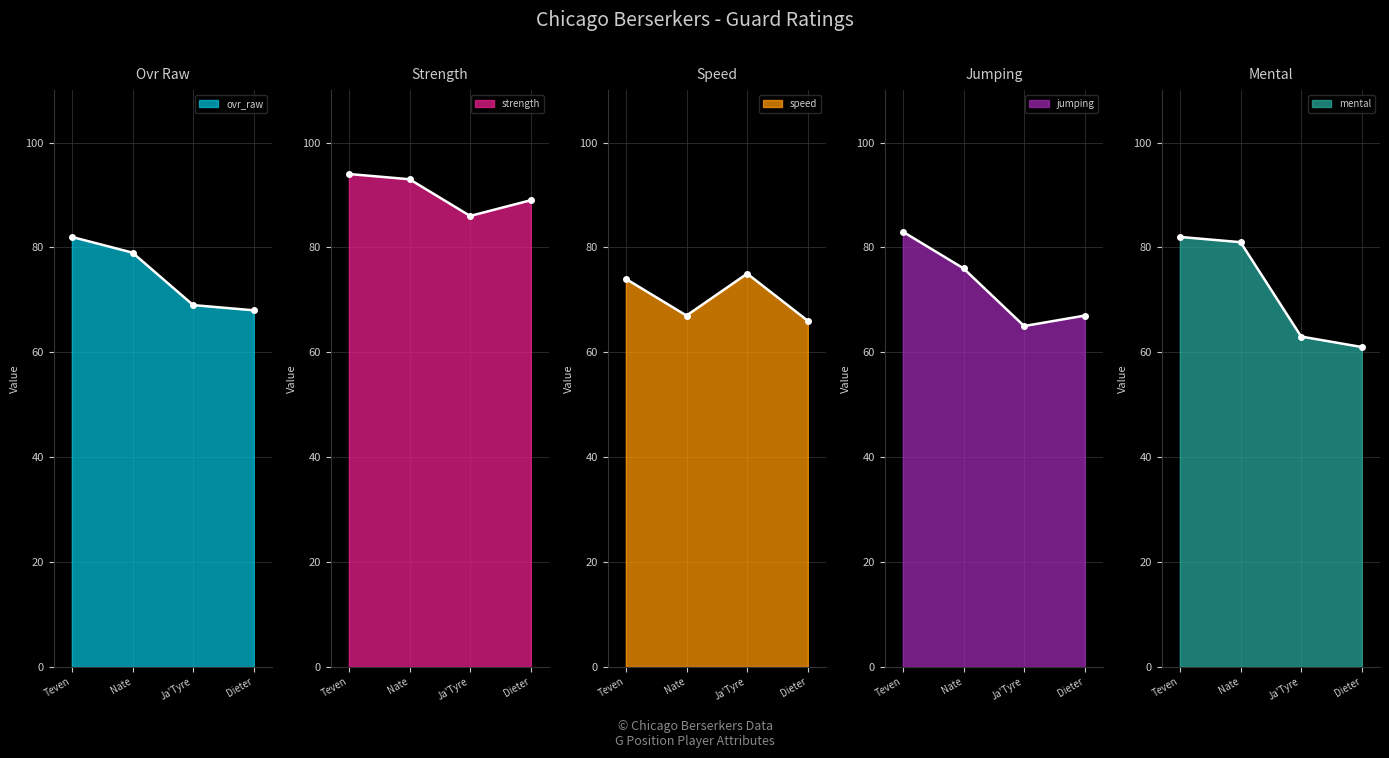

Rank the series at Dieter from highest to lowest value.

strength, ovr_raw, jumping, speed, mental